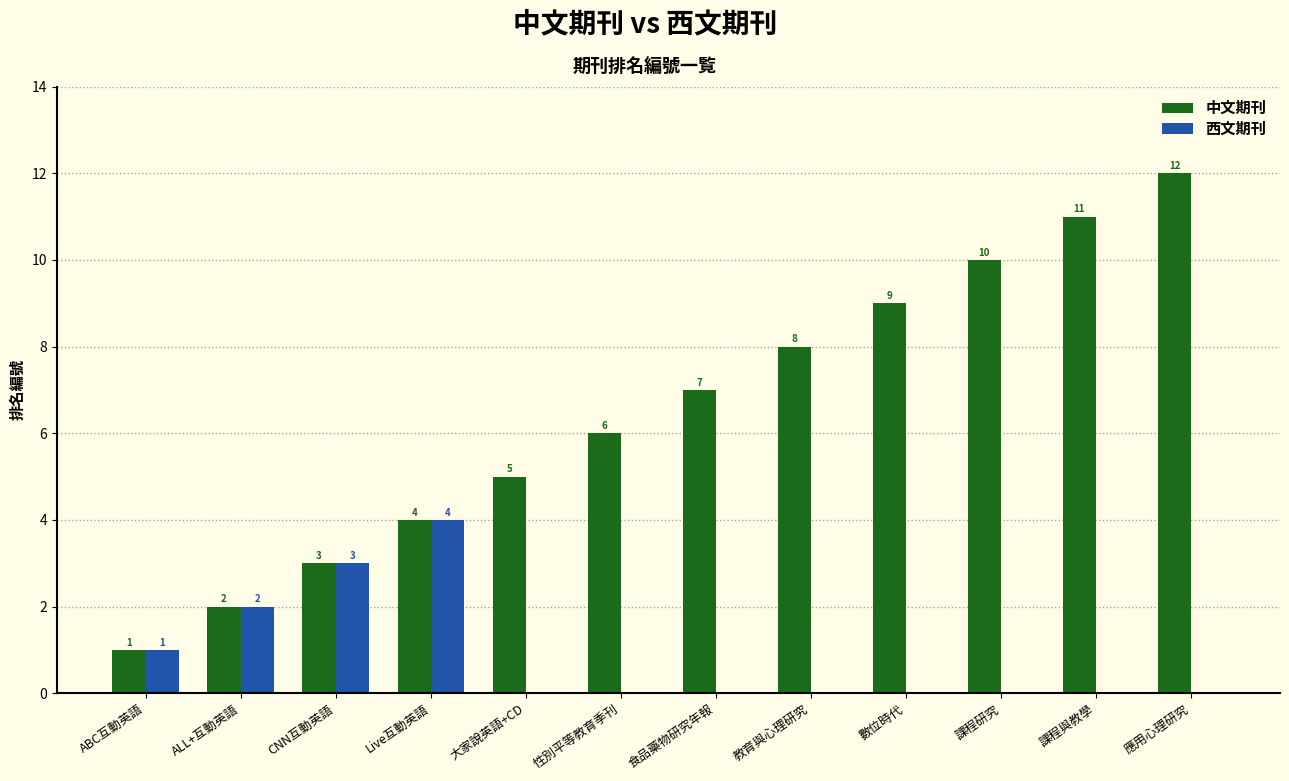

The 中文期刊 series shows 6 at 課程與教學. True or false?

False